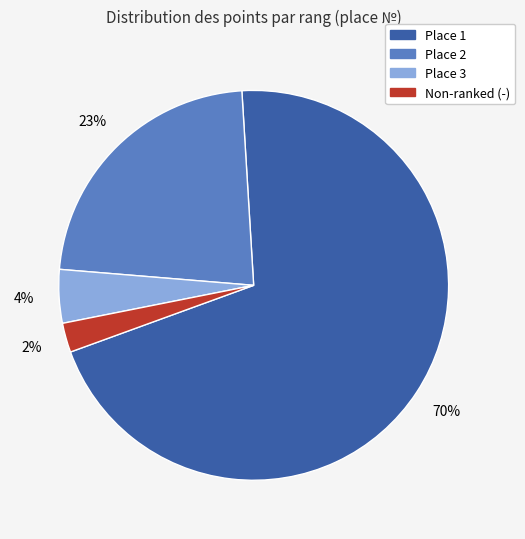

To the nearest percent, what is the average slice percentage?

25%